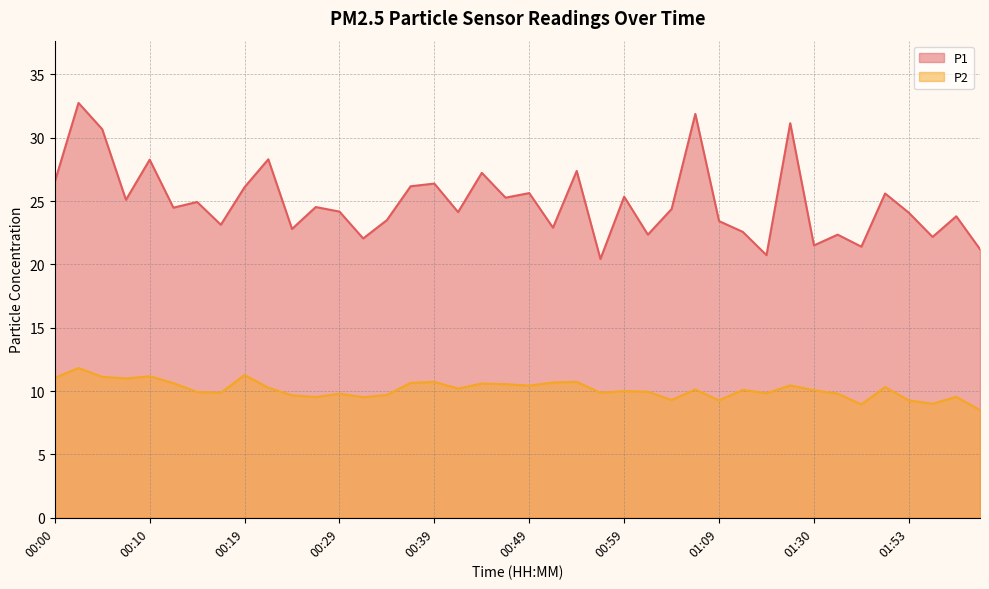

How many data points in P1 are less than 24?

16